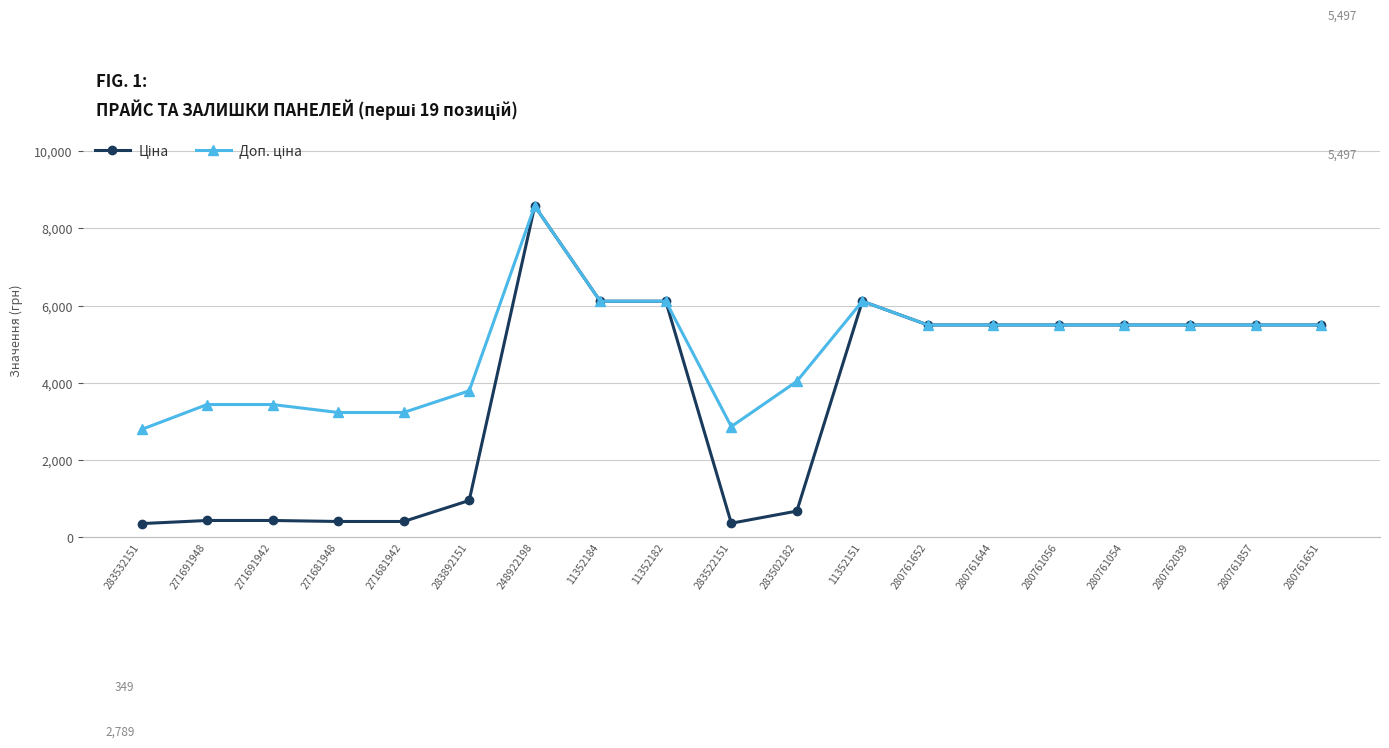

At how many categories does at least one series exceed 5614?

4